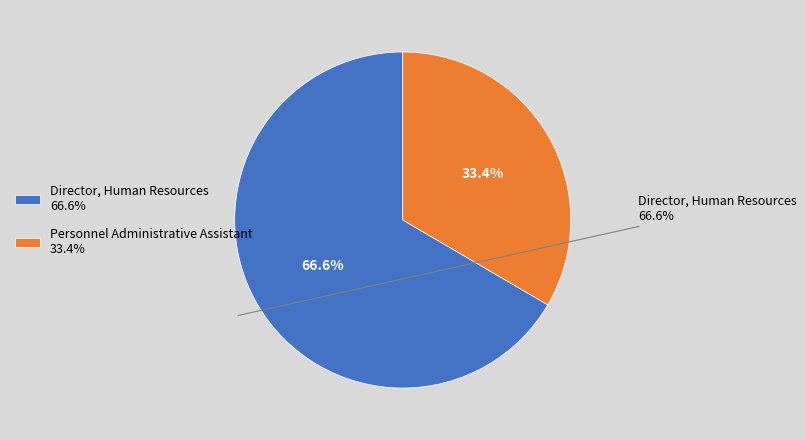

Rank the categories by value from lowest to highest.

Personnel Administrative Assistant, Director, Human Resources